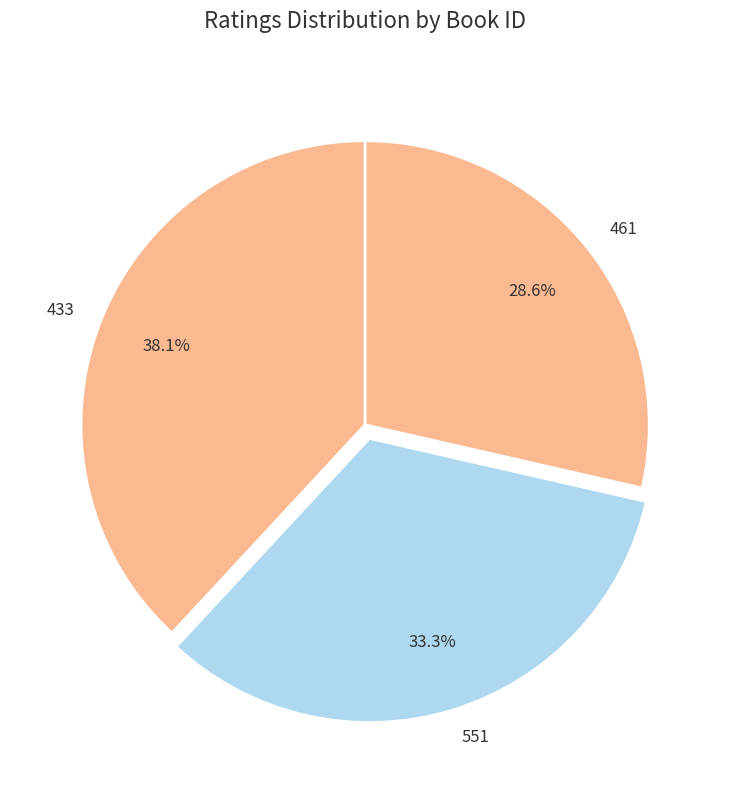

Is there any slice that represents more than half of the pie?

No